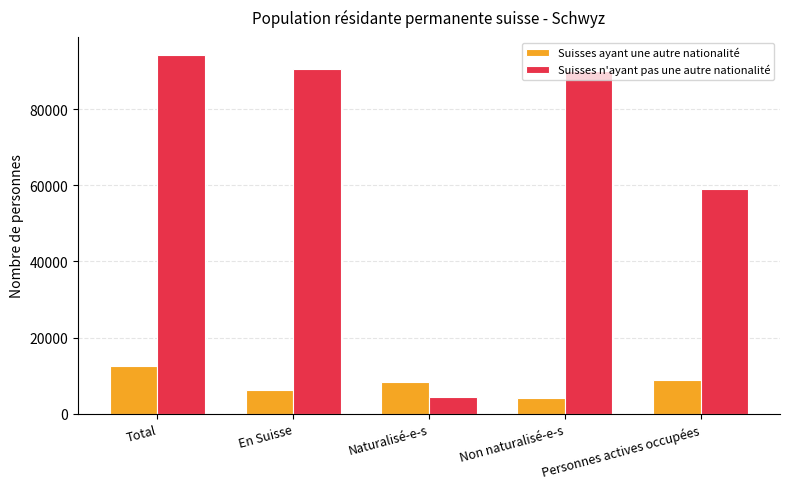

What is the total value across all series at Non naturalisé-e-s?

94074.7